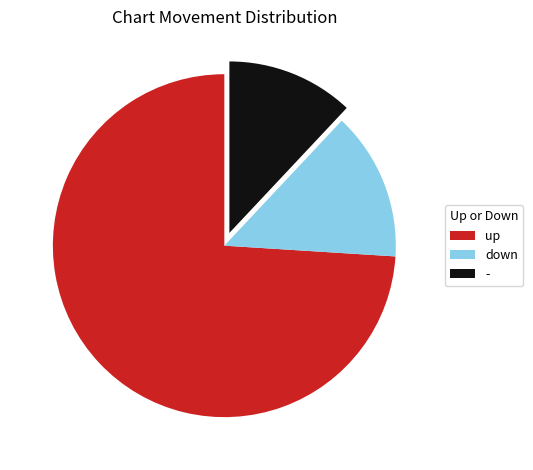

Rank the categories by value from lowest to highest.

-, down, up